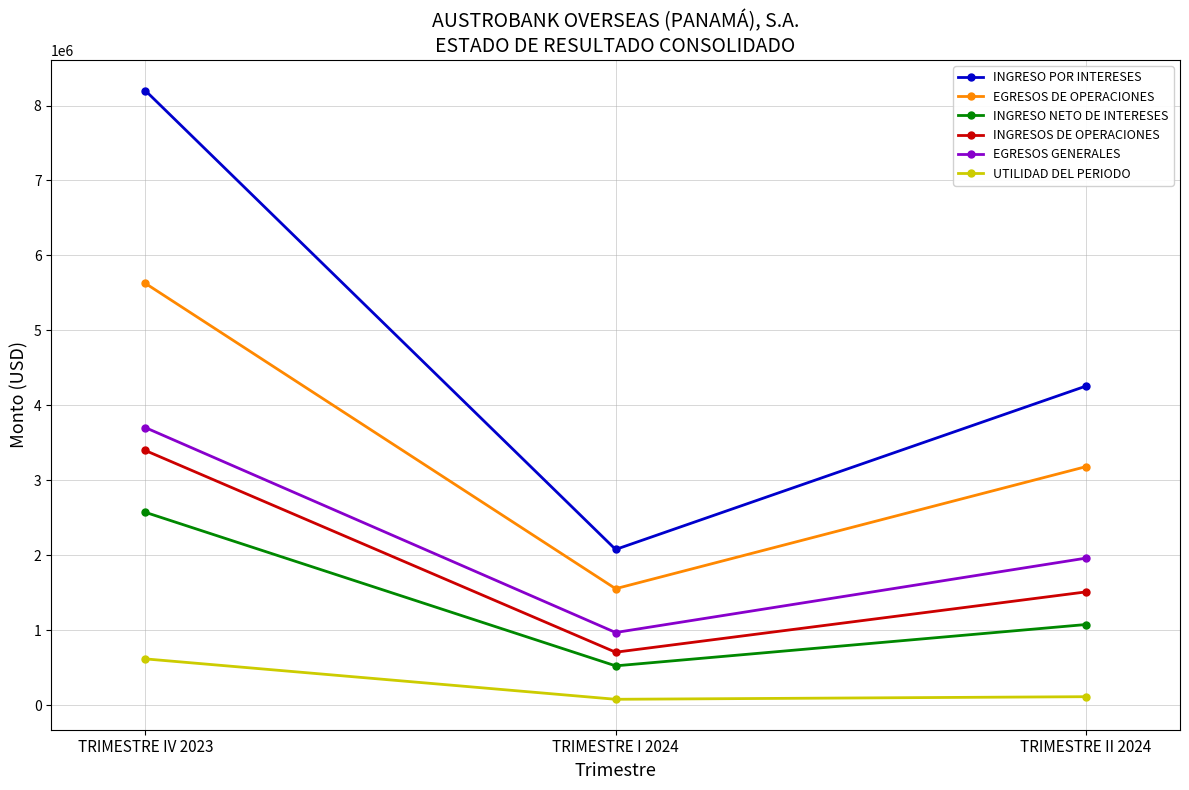

What is the label of the 2nd point from the left?

TRIMESTRE I 2024